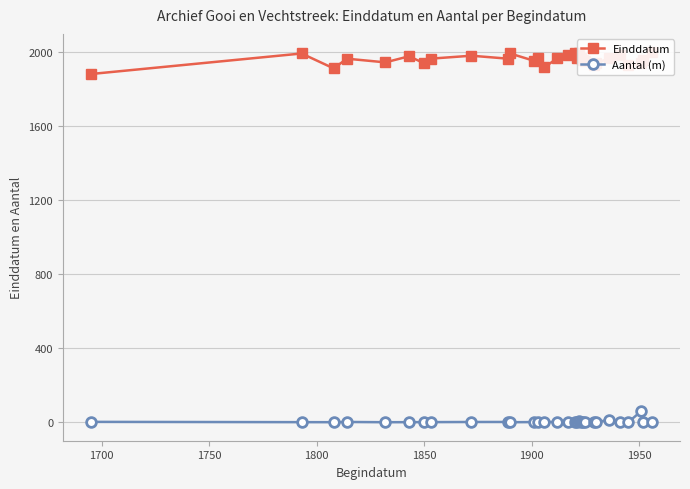

Is this an area chart (filled region under the line)?

No